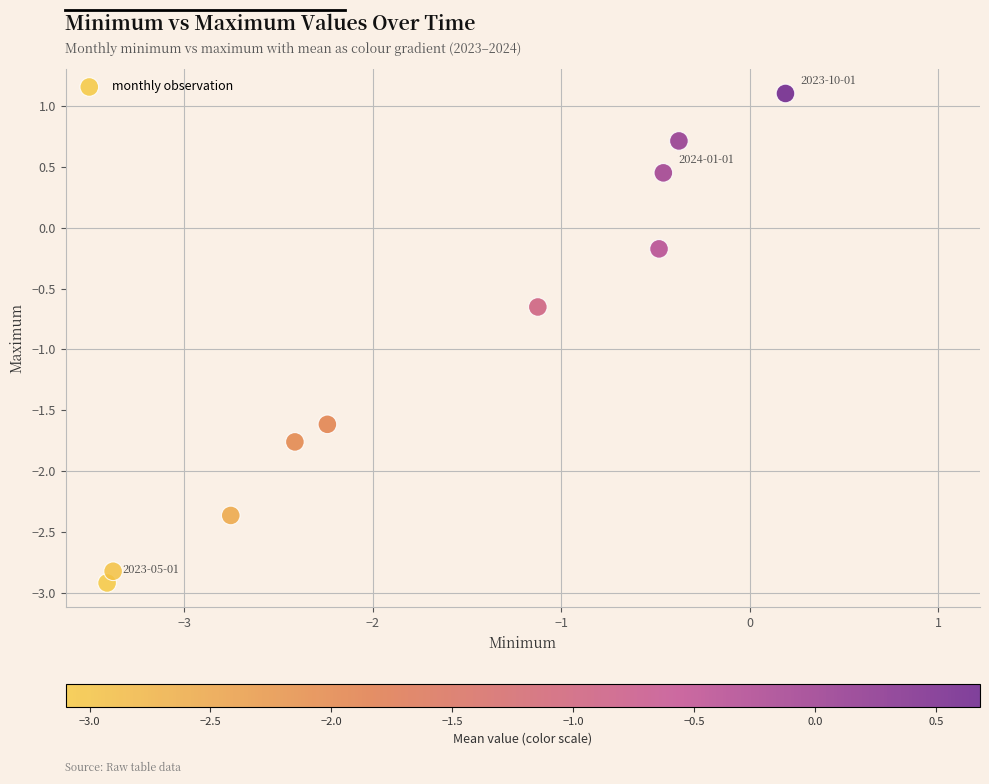

What is the average Y value?

-1.0